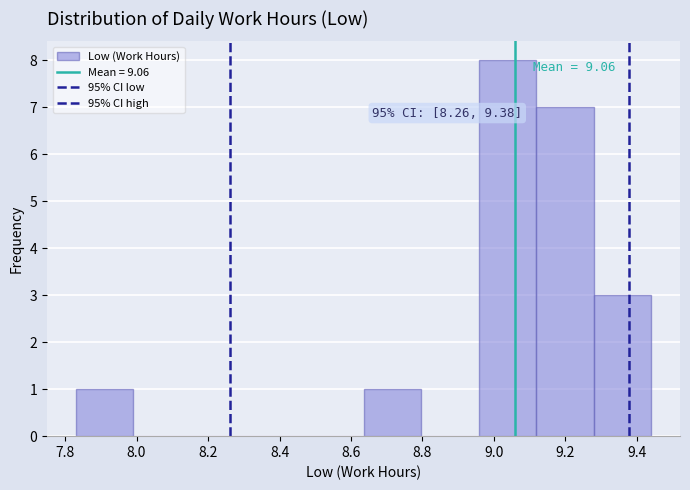

Which range on the x-axis has the tallest bar?

8.96 to 9.12